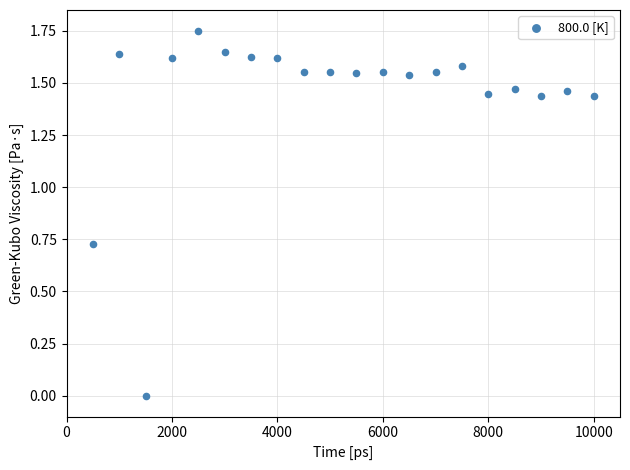

What is the range of X values (max minus min)?

9500.0